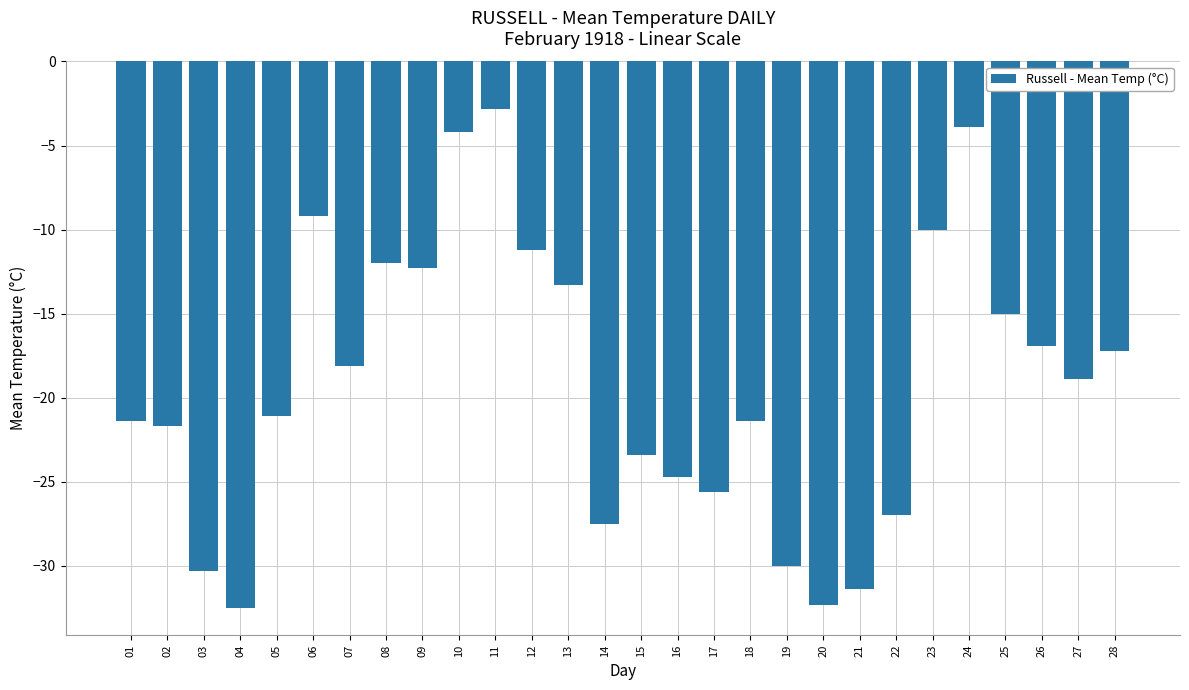

What is the smallest value displayed?

-32.5